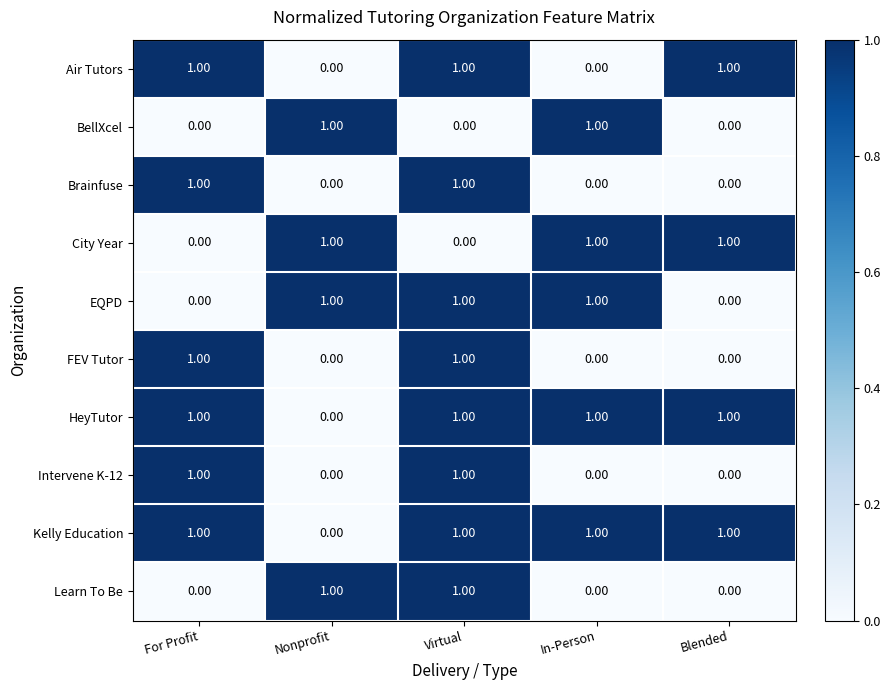

At how many categories does at least one series exceed 0?

5